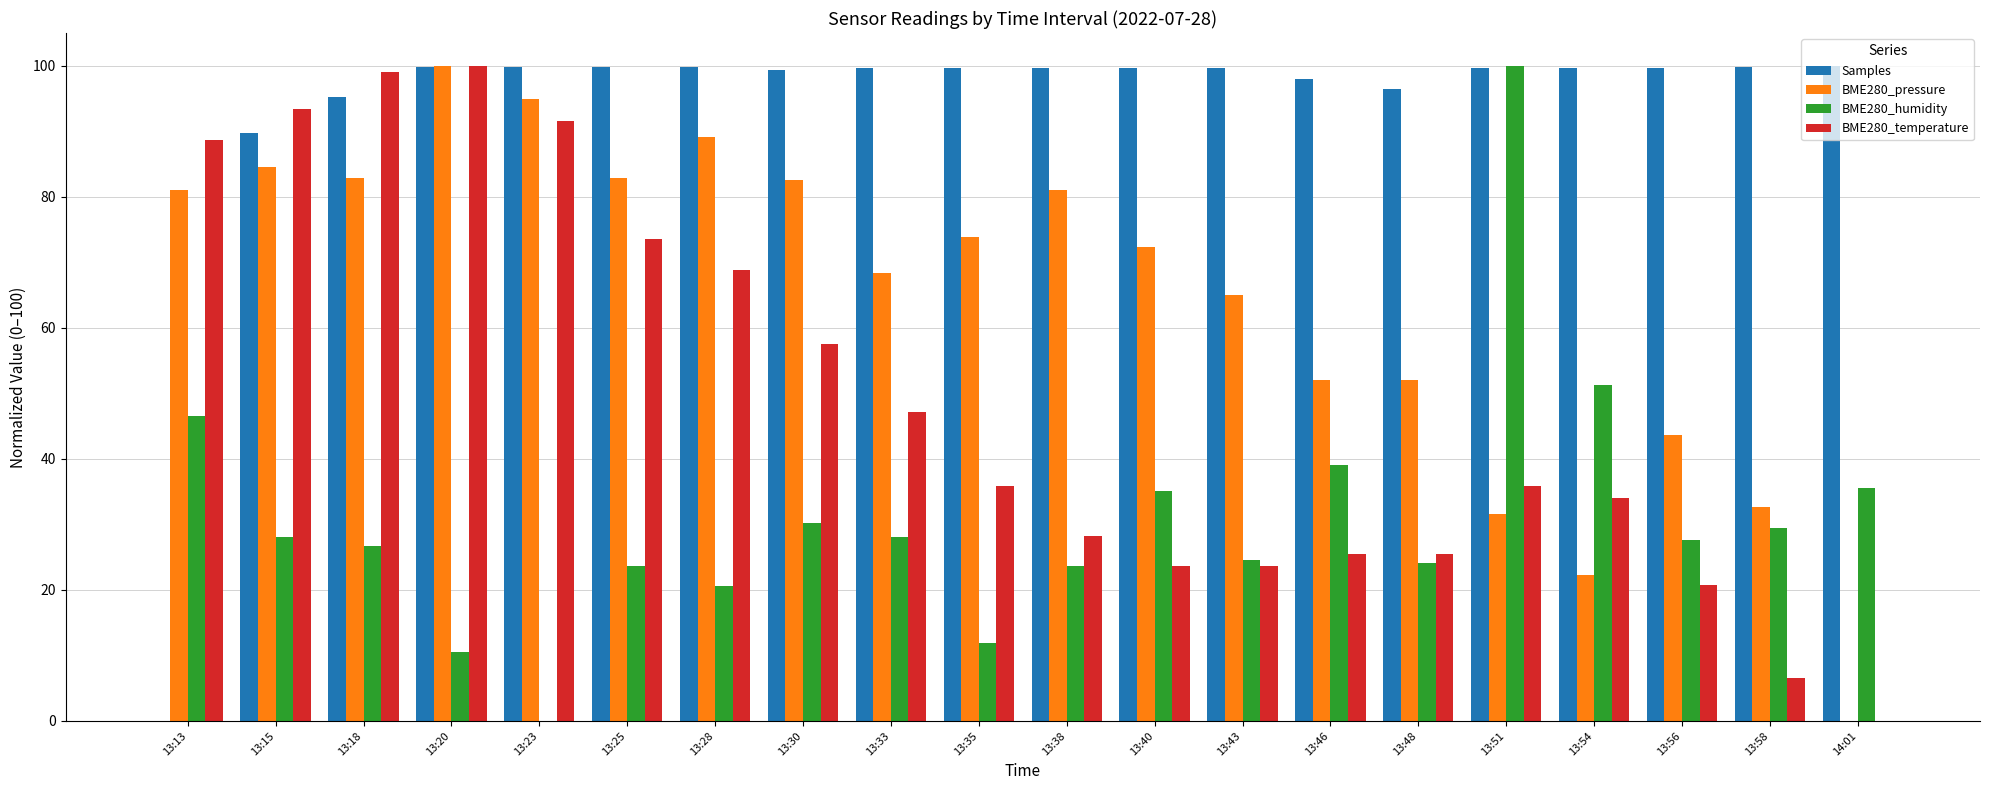

What is the sum of all BME280_pressure values?

1292.6